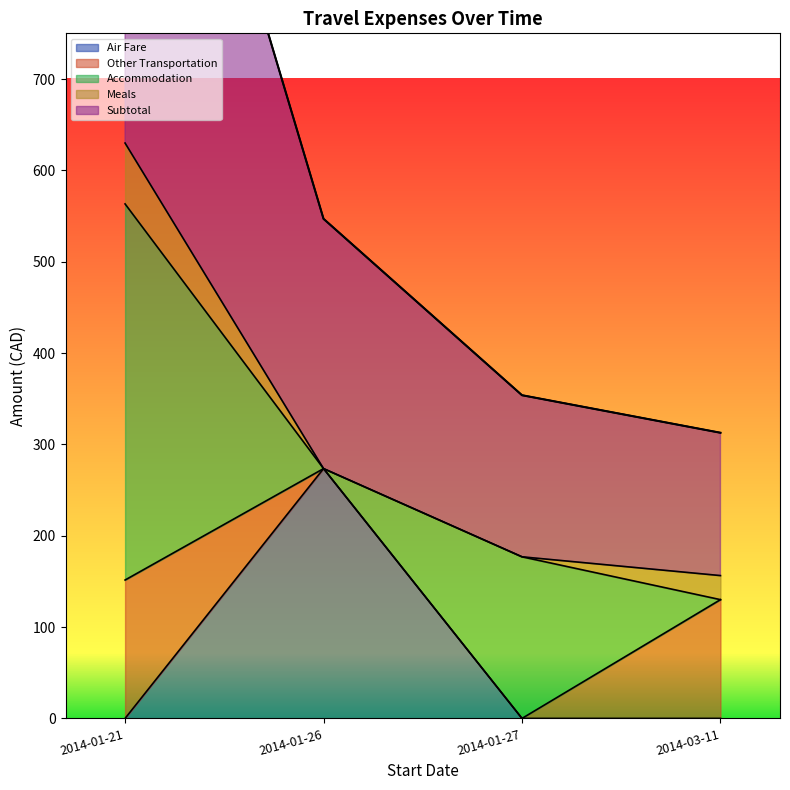

What is the total value across all series at 2014-01-27?

353.8